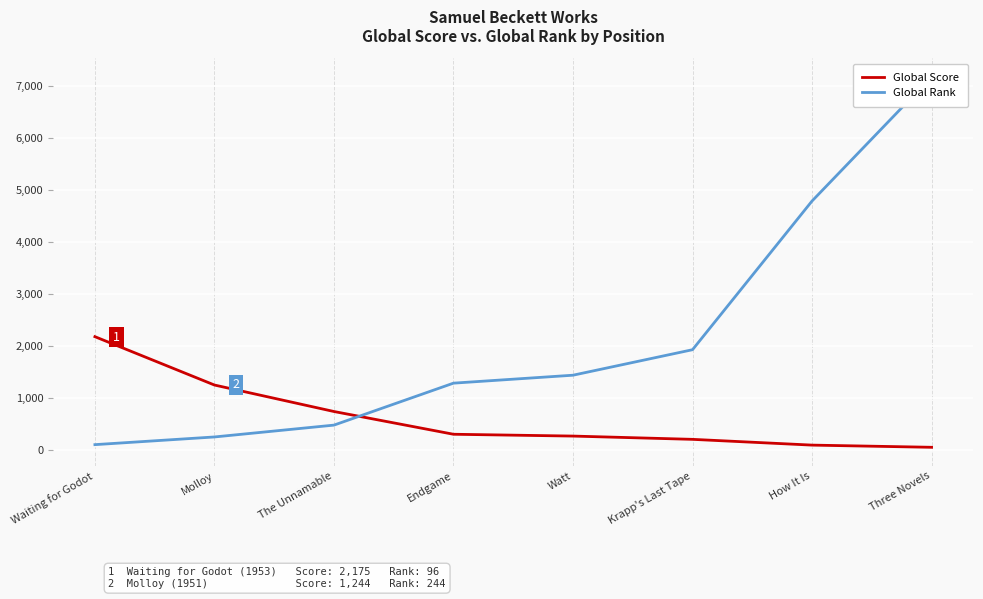

Which series changed the most between Krapp's Last Tape and Three Novels?

Global Rank